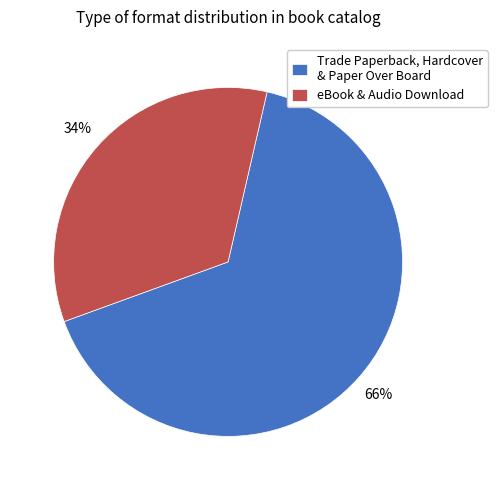

To the nearest percent, what portion does eBook & Audio Download represent?

34%